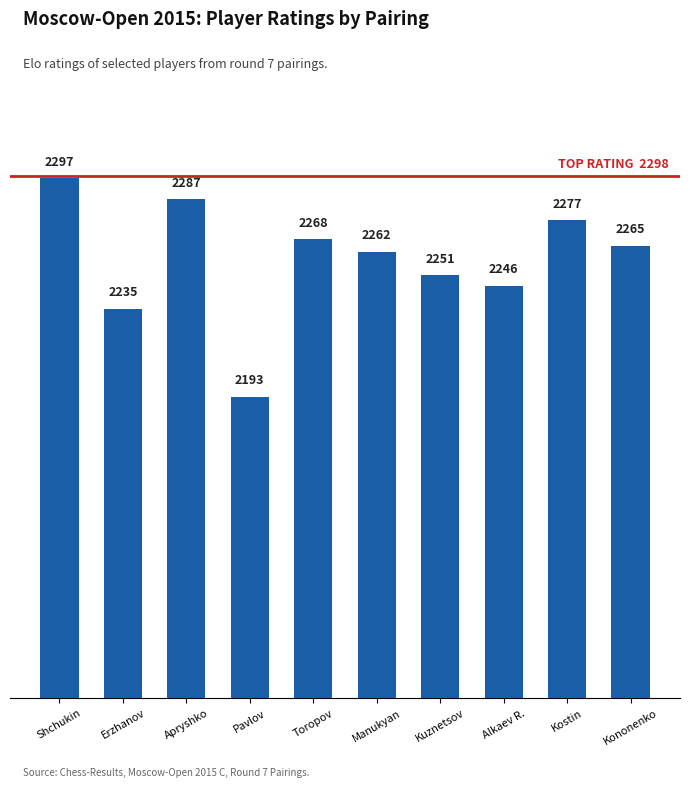

What is the ratio of the value at Kostin to the value at Pavlov?

1.0